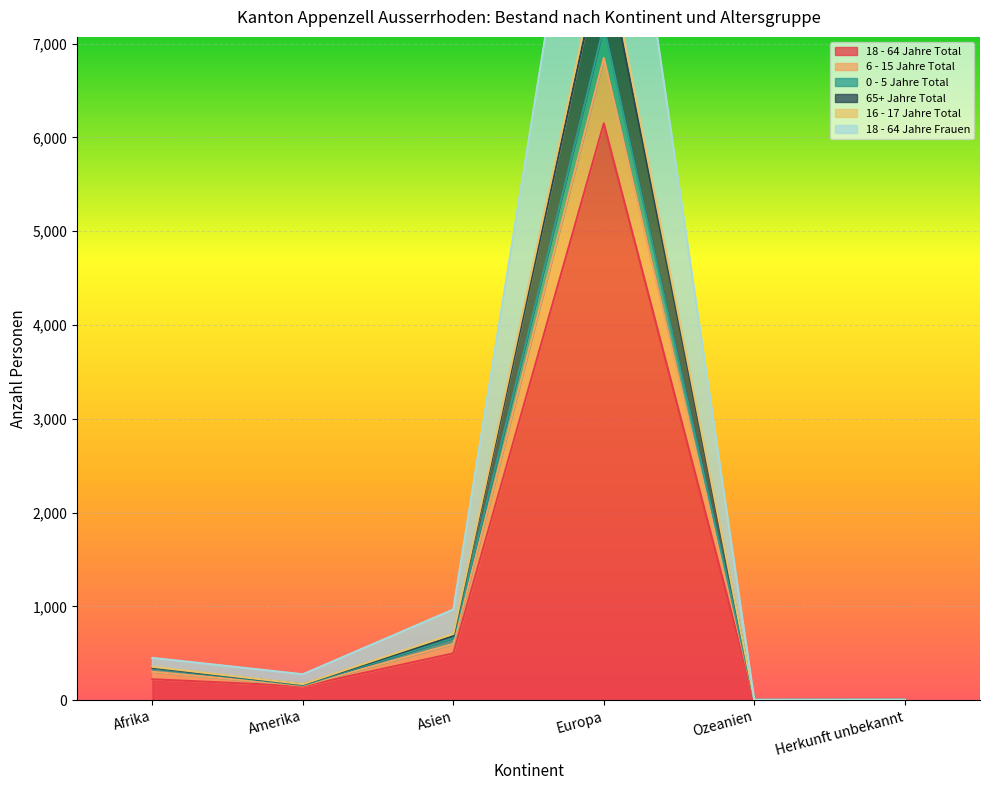

Which series has the largest total across all categories?

18 - 64 Jahre Frauen